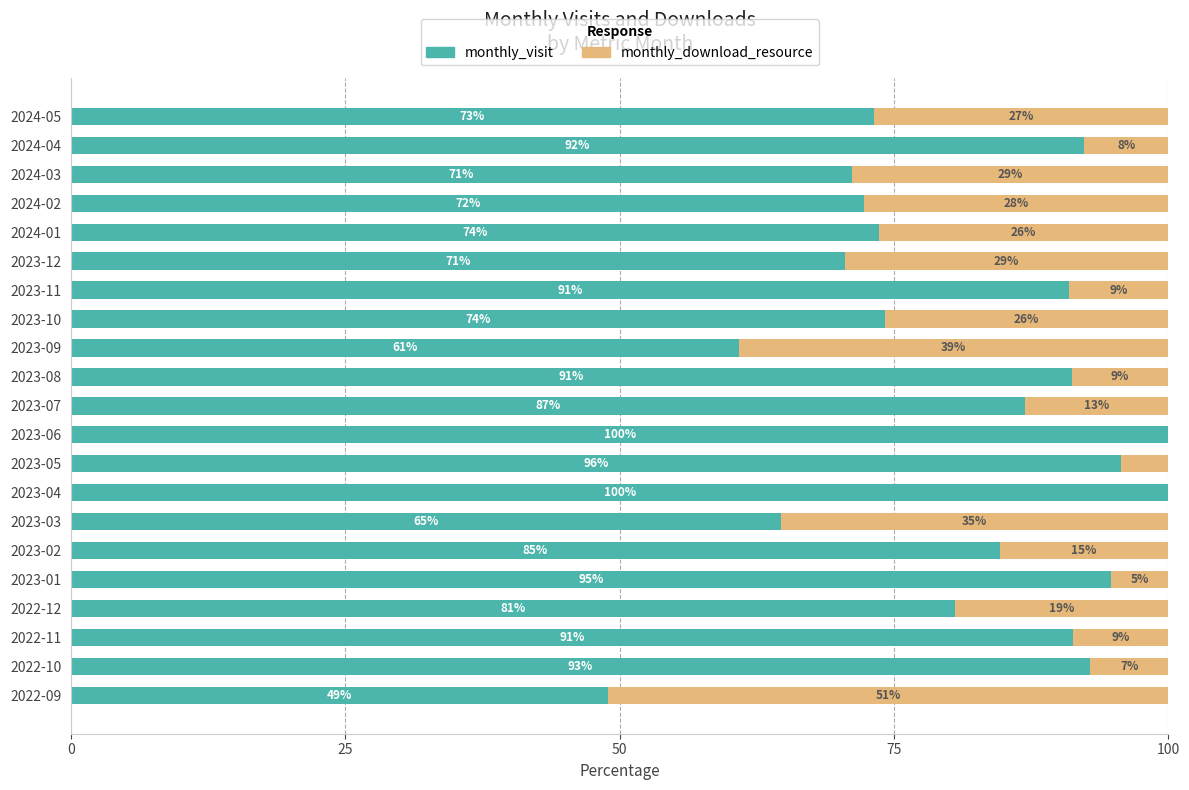

Is it true that monthly_visit equals 94.7 at 2023-01?

True